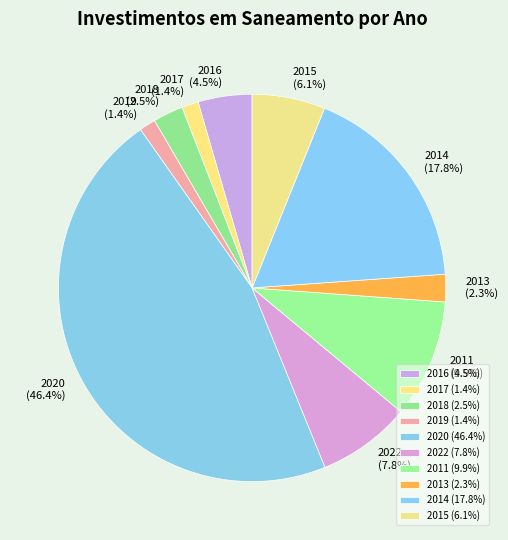

Does 2019 represent more than half of the total?

No